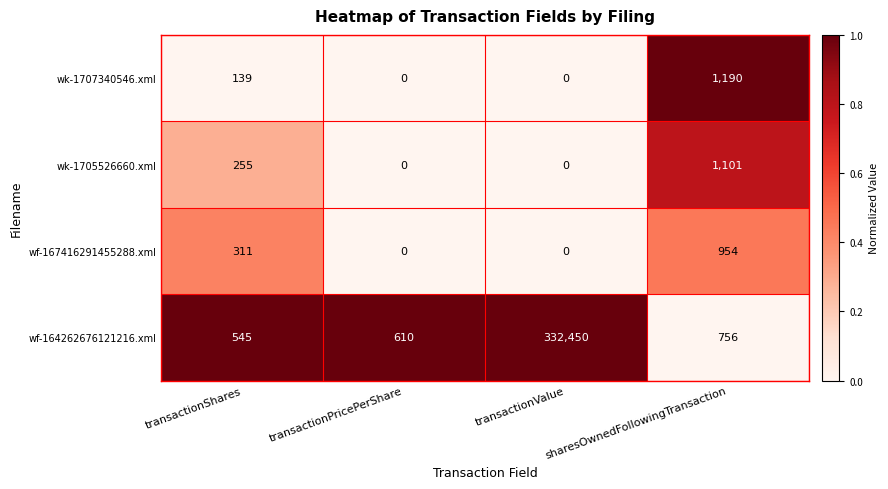

At how many categories does at least one series exceed 0?

4